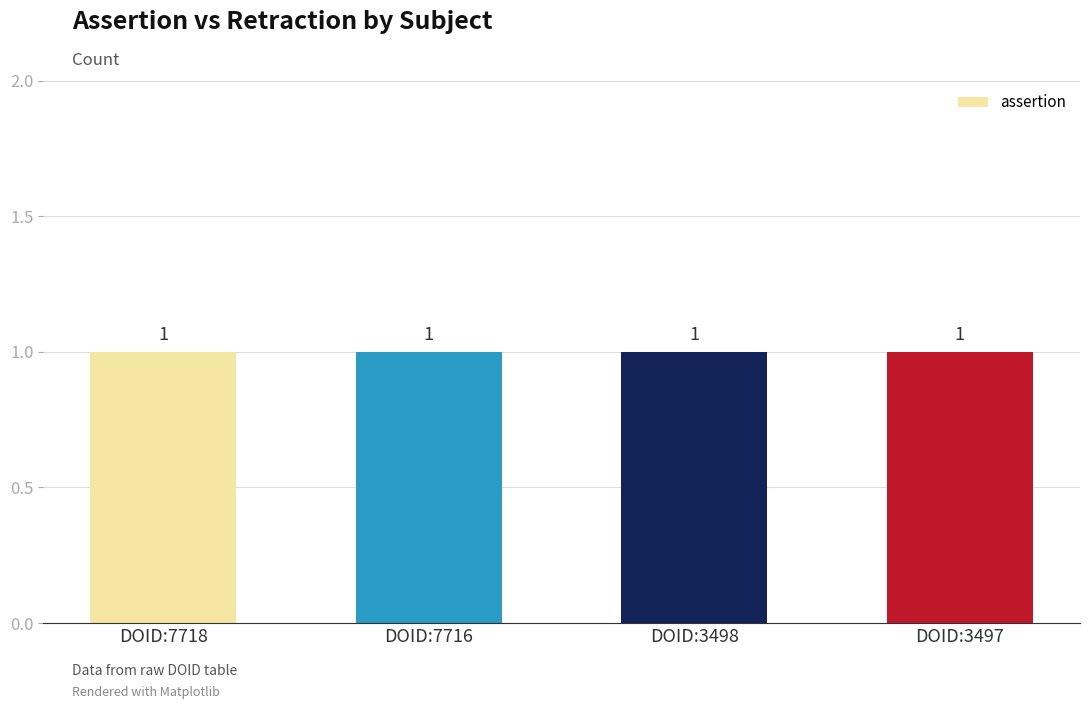

Is it true that assertion equals 1 at DOID:3497?

True